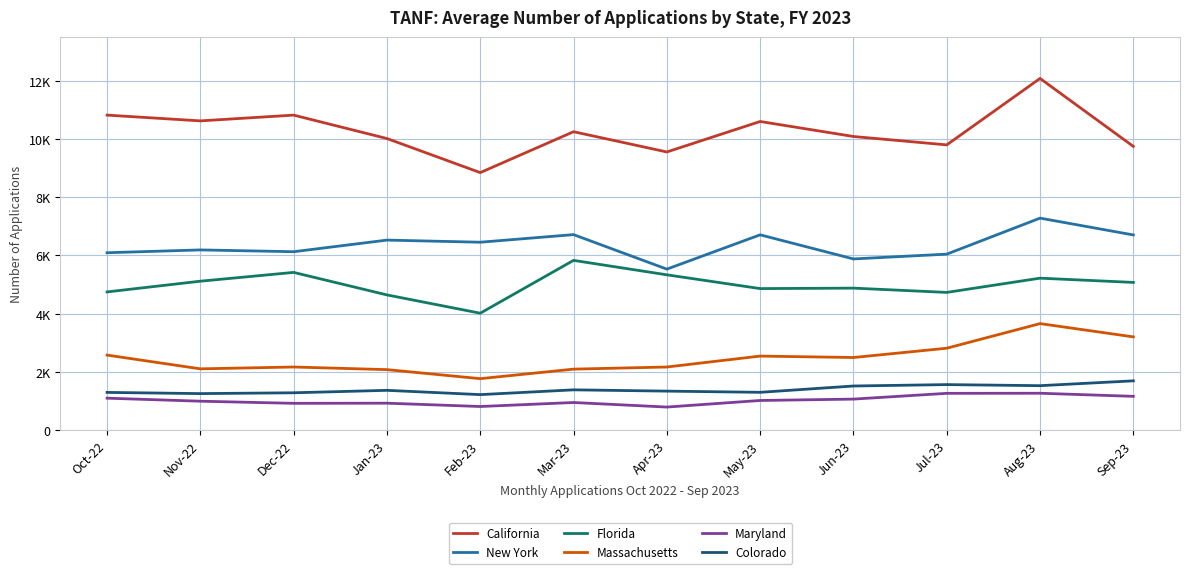

Which series changed the most between Feb-23 and Jul-23?

Massachusetts